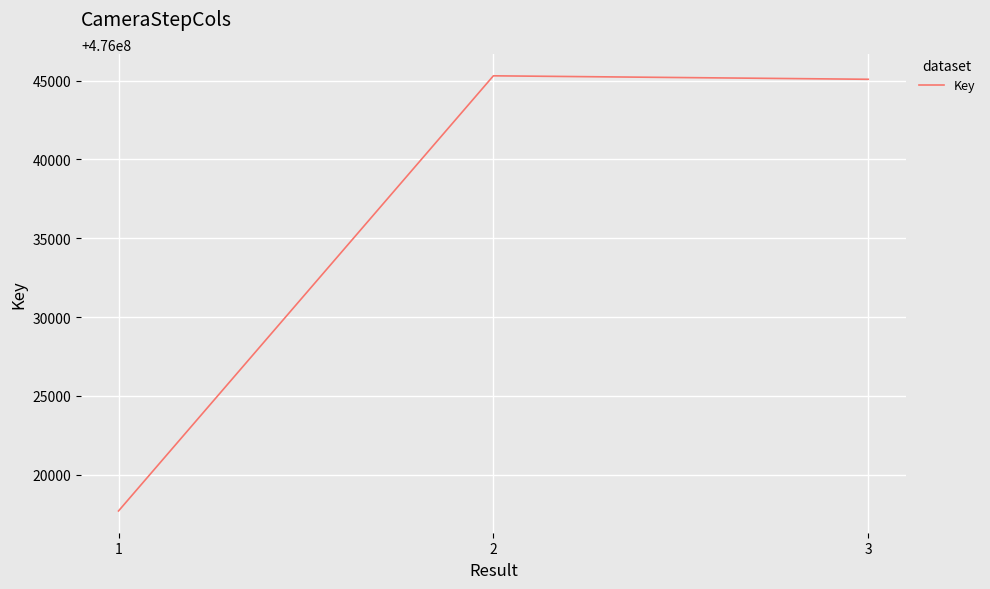

What is the approximate value at 3?

476045080